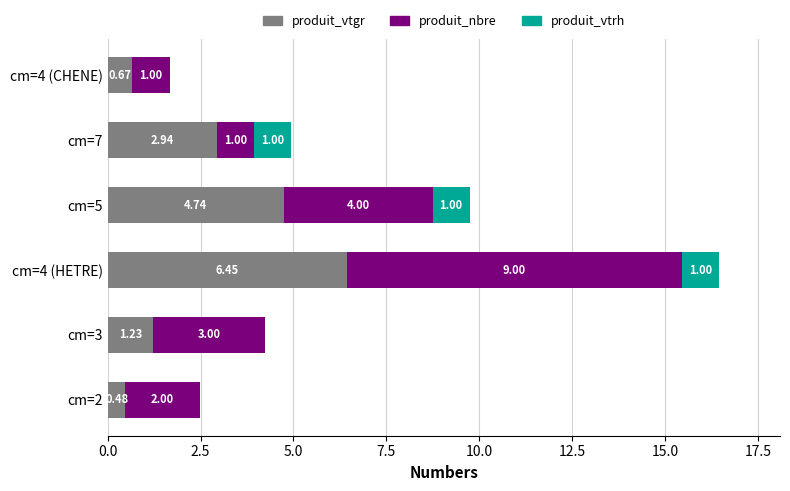

How many distinct data groups are displayed?

3